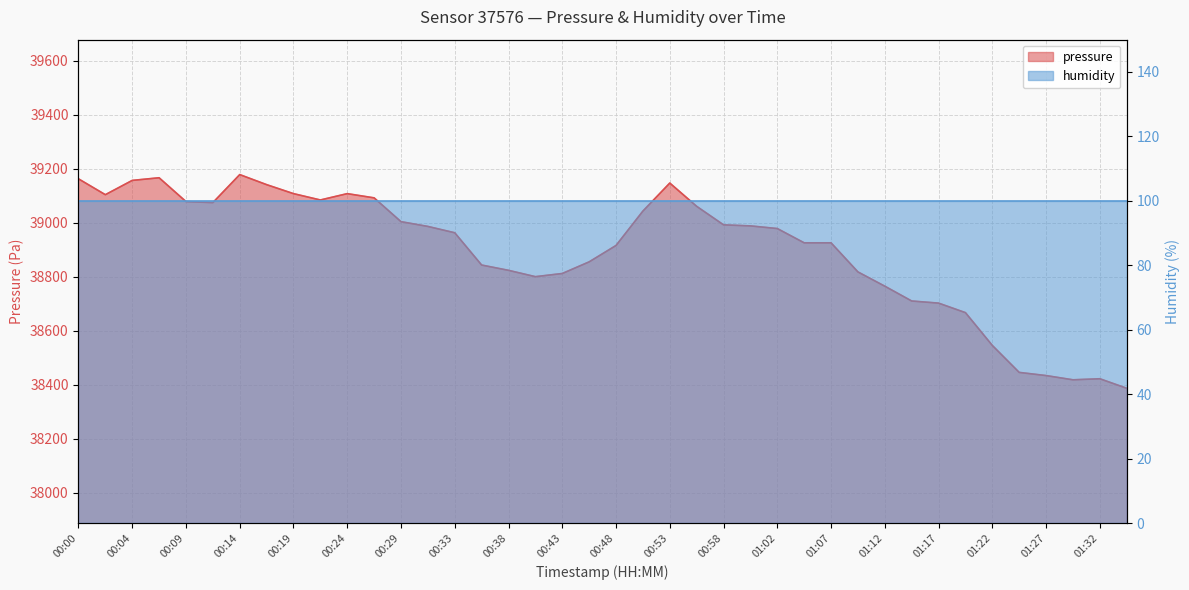

What is the difference between the maximum and minimum values?

791.8